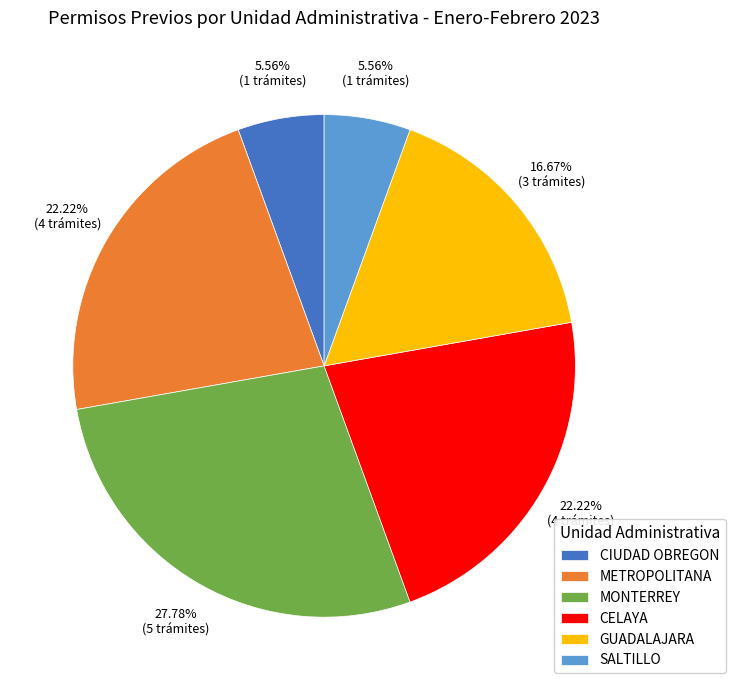

How many segments does this pie chart have?

6